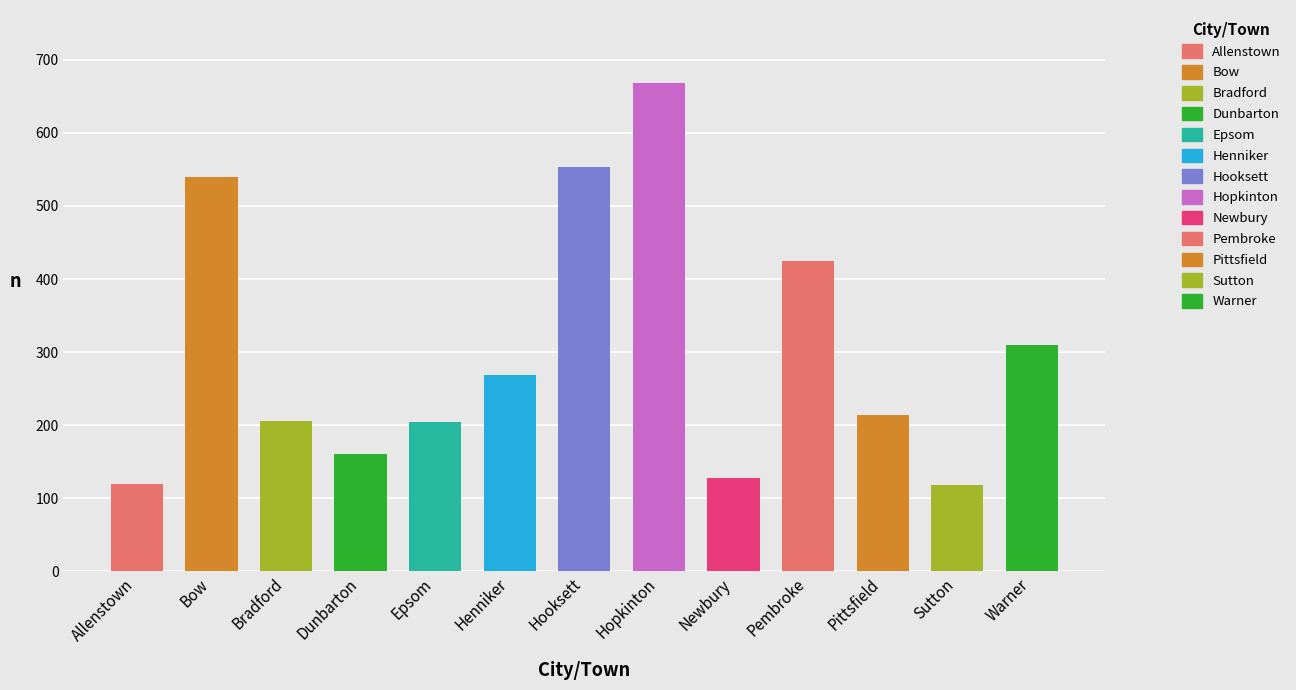

What is the label of the 1st bar from the left?

Allenstown